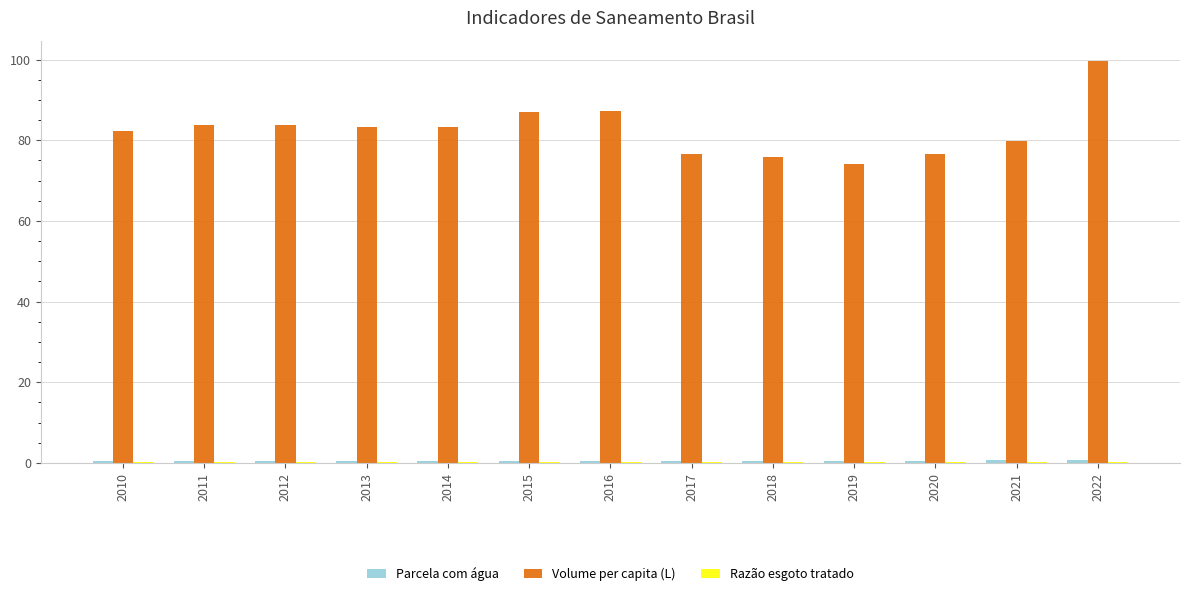

Which category has the highest value across all series?

2022